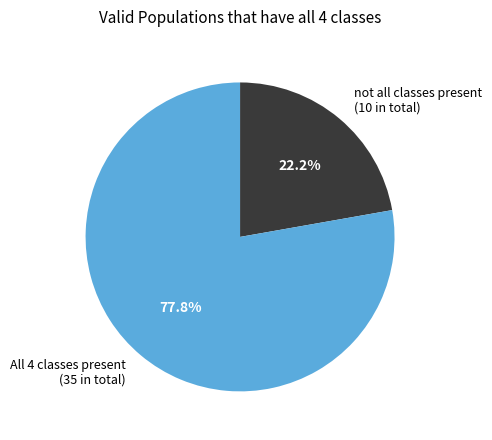

What is the ratio of the value at not all classes present (10 in total) to the value at All 4 classes present (35 in total)?

0.3